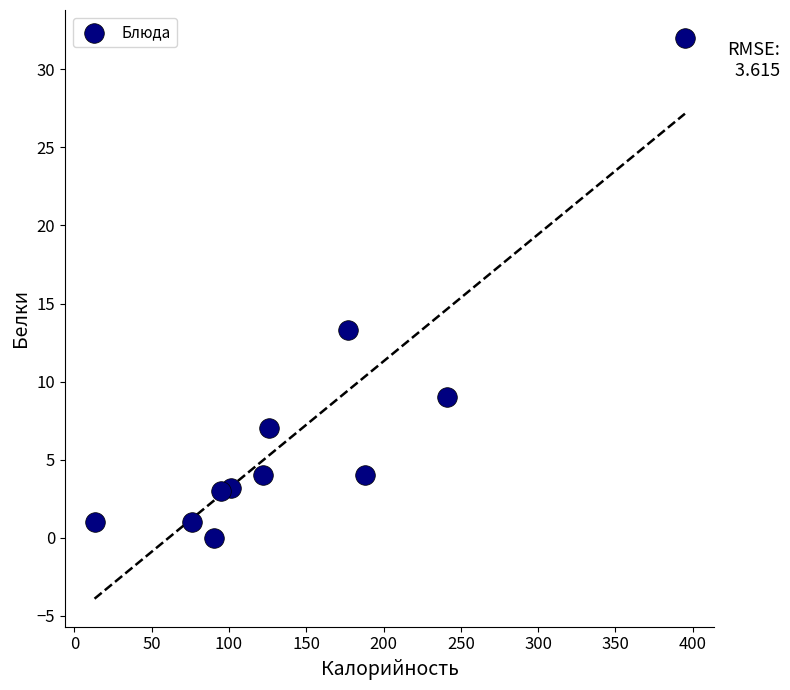

What is the range of Y values (max minus min)?

32.0